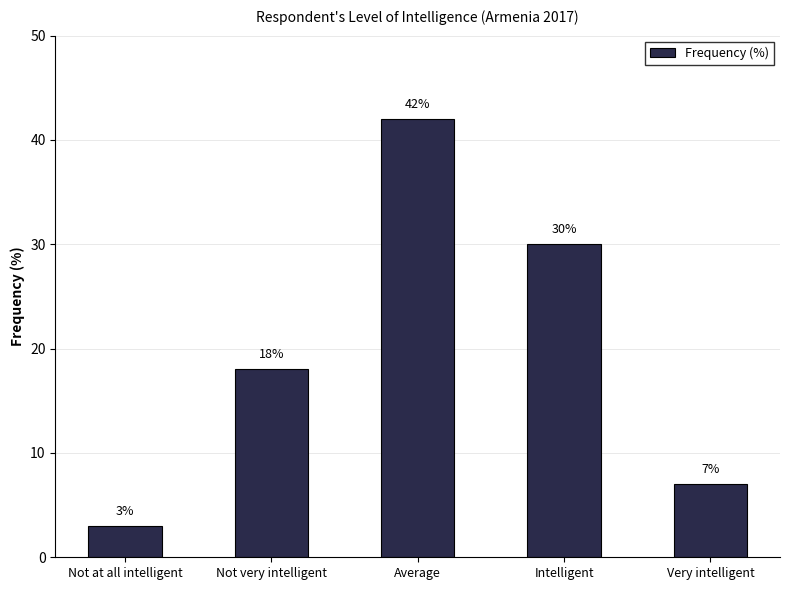

What is the label of the 5th bar from the left?

Very intelligent